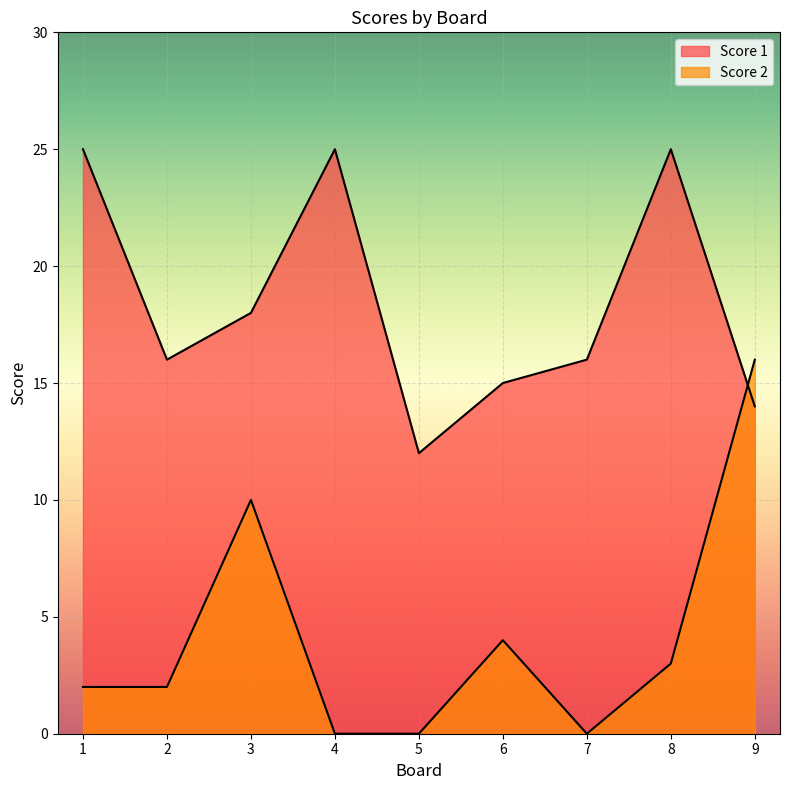

What is the average value of the Score 1 series?

18